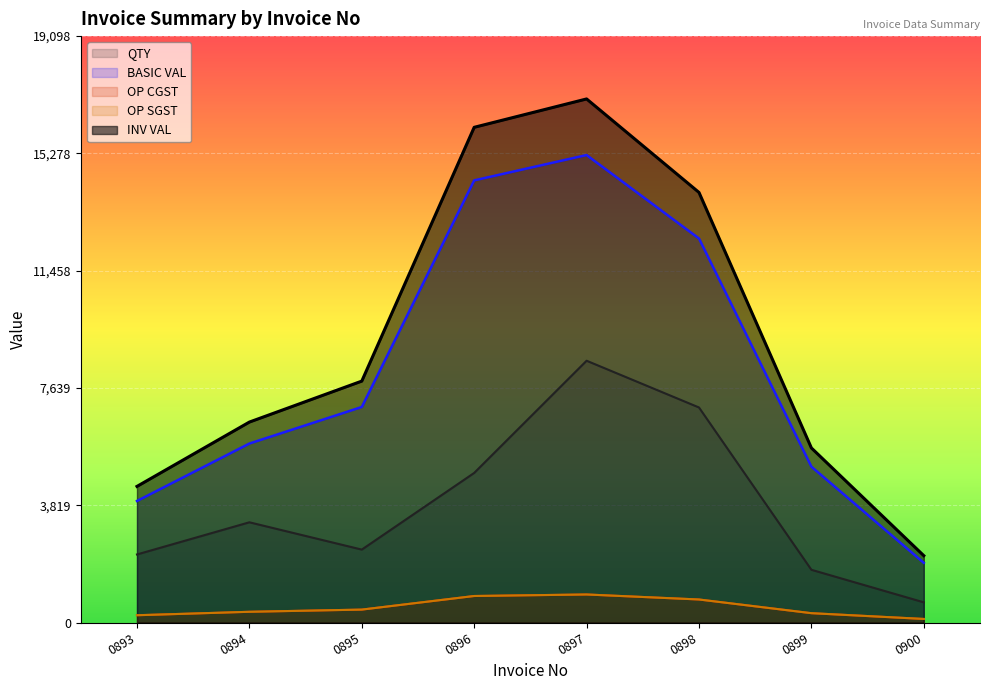

Which has a higher value, 0898 or 0897?

0897